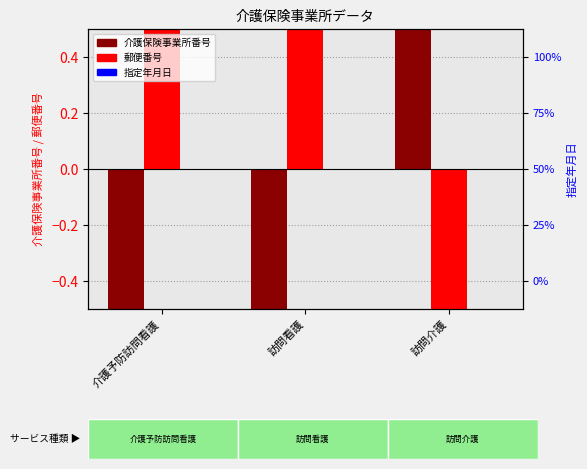

Reading left to right, transcribe all the data shown in this chart.

介護保険事業所番号: -0.7	-0.7	1.4
郵便番号: 0.7	0.7	-1.4
指定年月日: 0.0	0.0	0.0